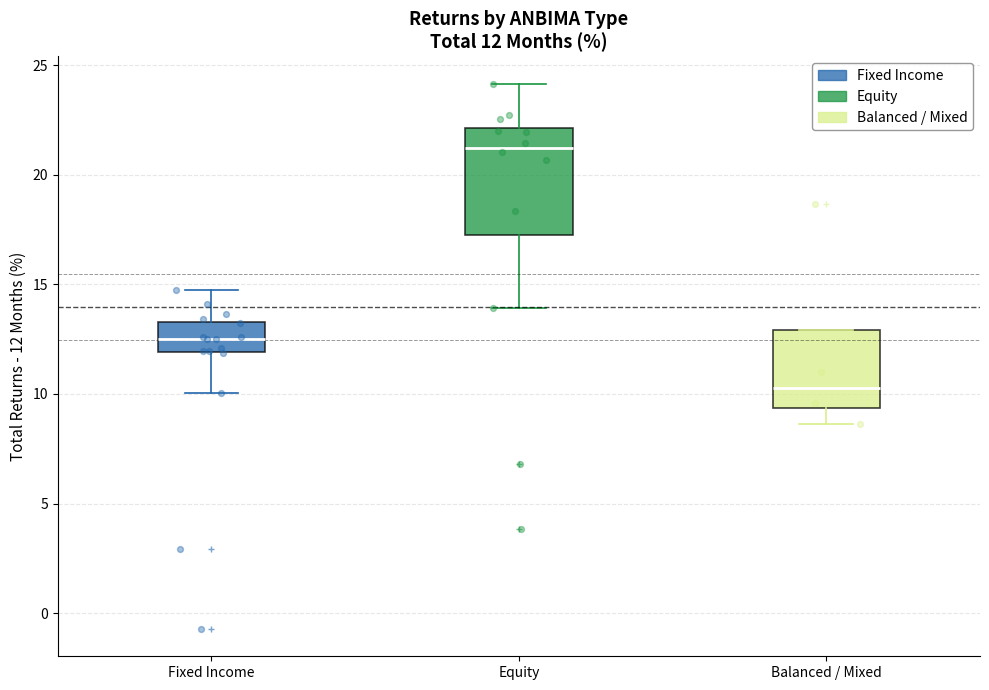

Comparing the boxes themselves (not the whiskers), which one is the tallest?

Equity